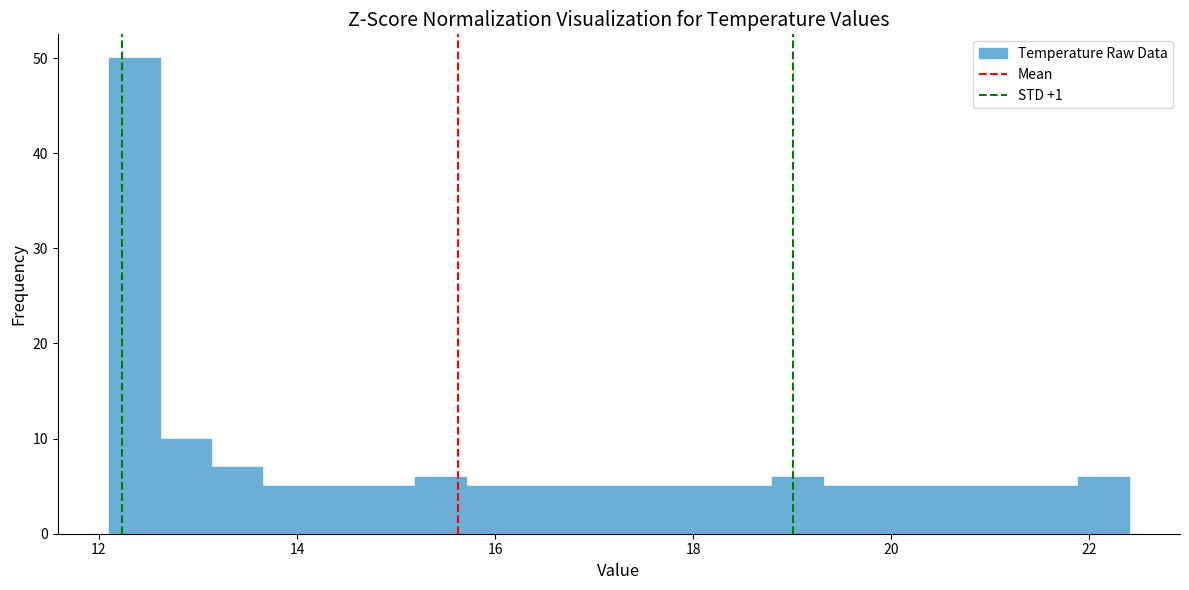

Around what value on the x-axis is the tallest bar? Give the approximate position of its centre, as read against the axis.

12.4